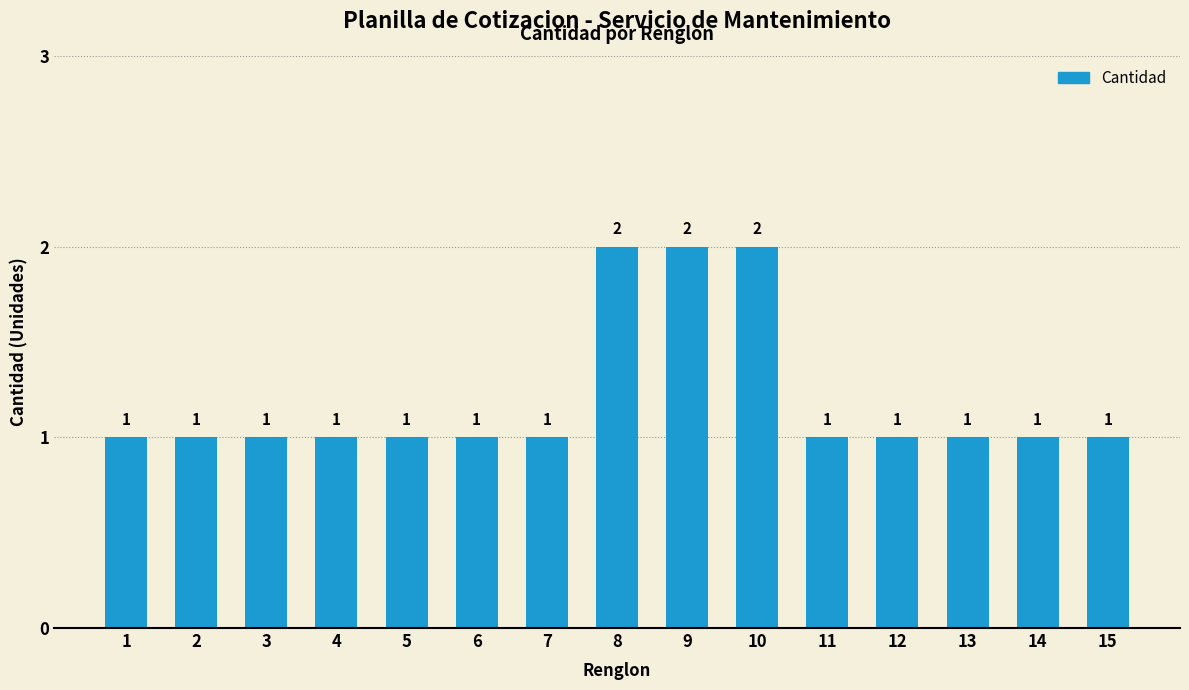

How many values exceed 1?

3